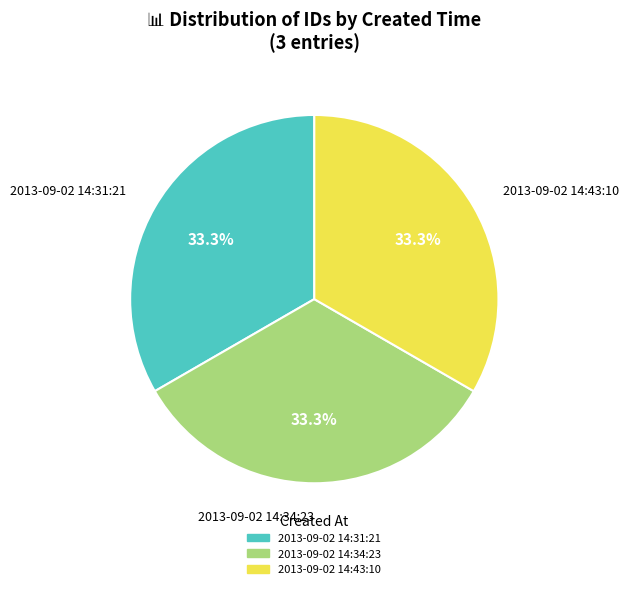

What percentage is the 2013-09-02 14:43:10 slice, to the nearest percent?

33%